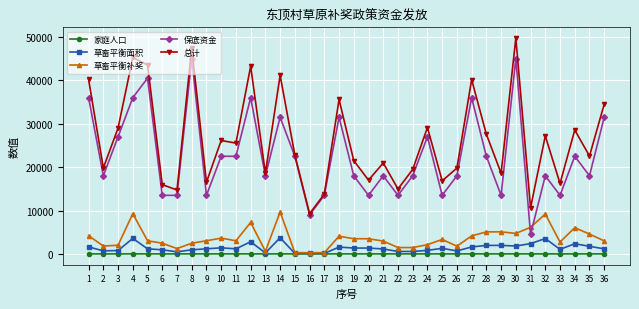

What is the maximum value for 草畜平衡面积?

3732.0